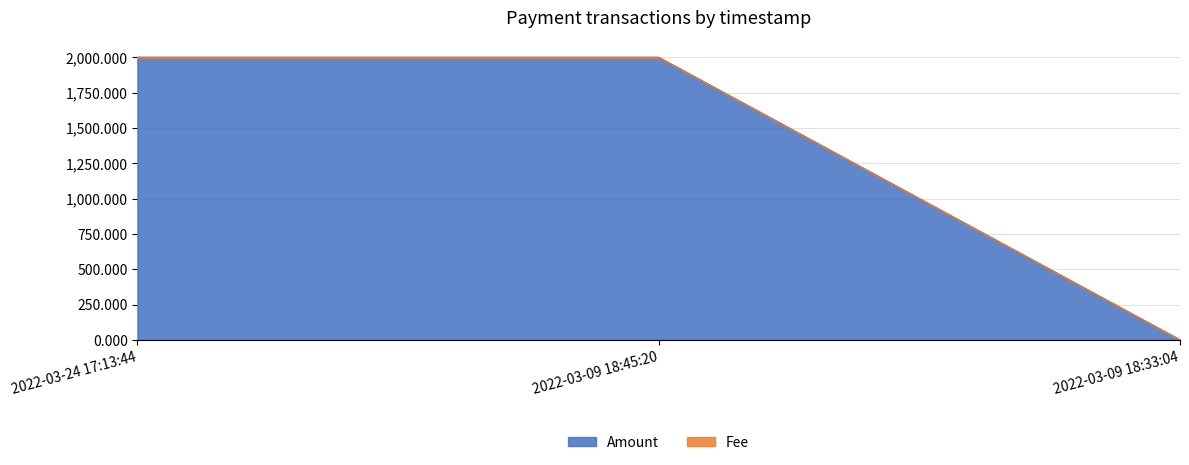

What is the change in value from 2022-03-24 17:13:44 to 2022-03-09 18:33:04?

-2000.0